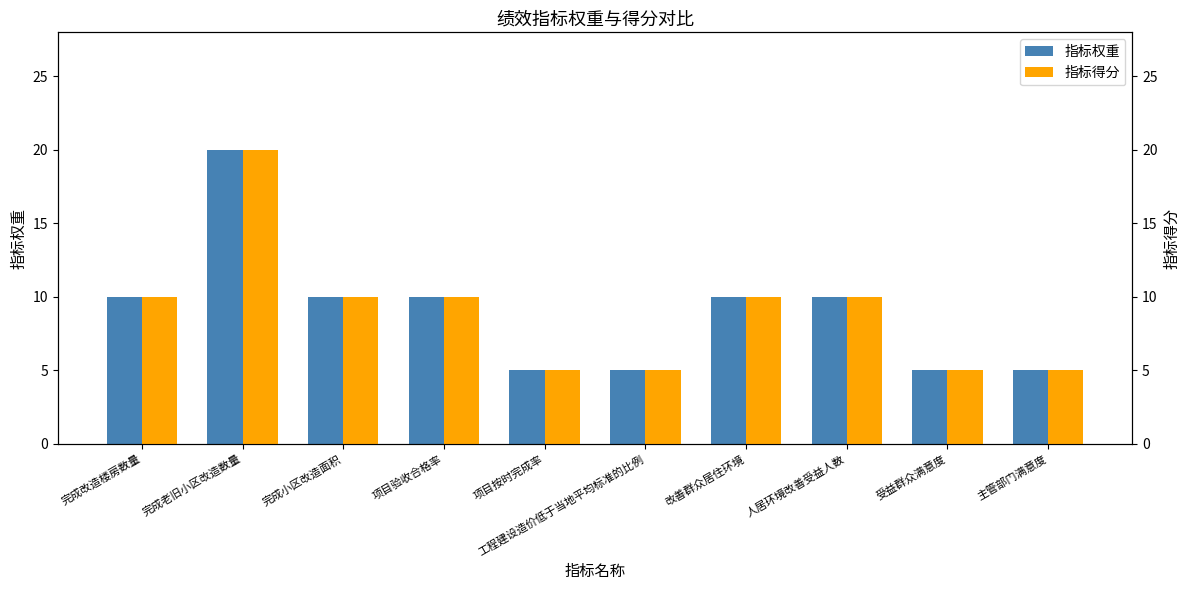

What is the sum of all 指标得分 values?

90